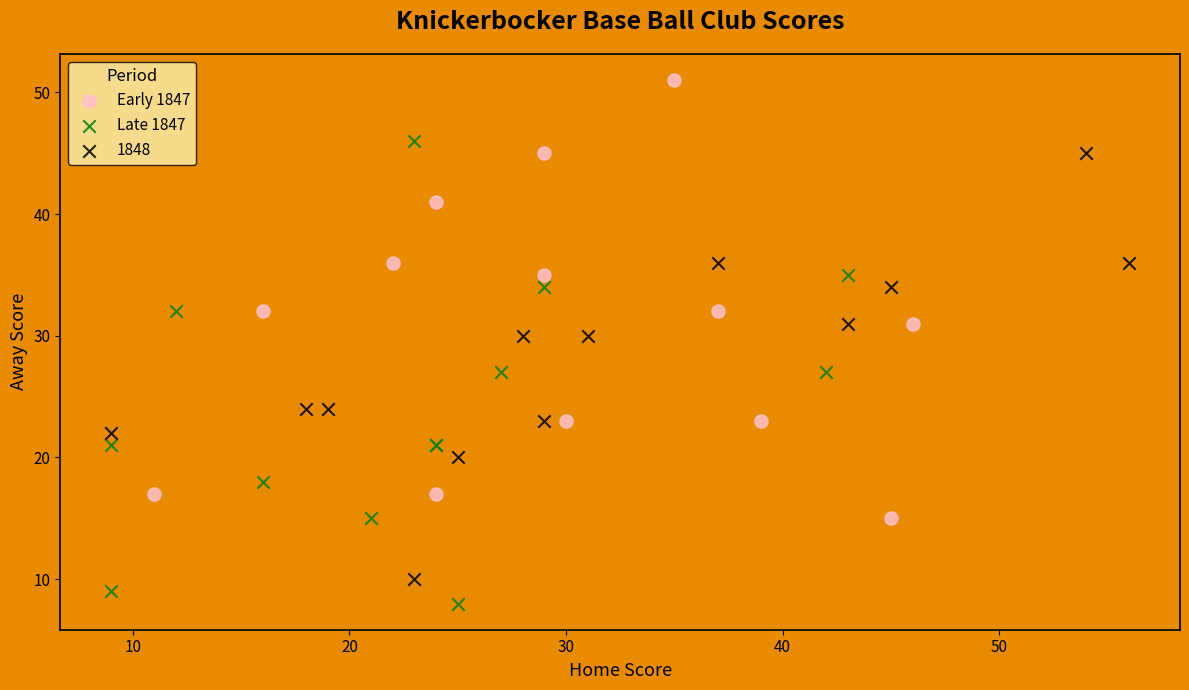

Which series has the largest Y range (max minus min)?

Late 1847